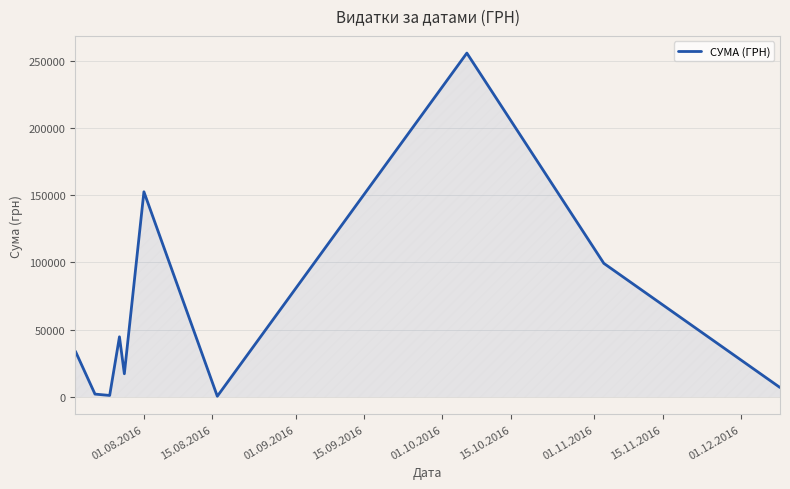

Does the chart display data point markers on the line(s)?

No